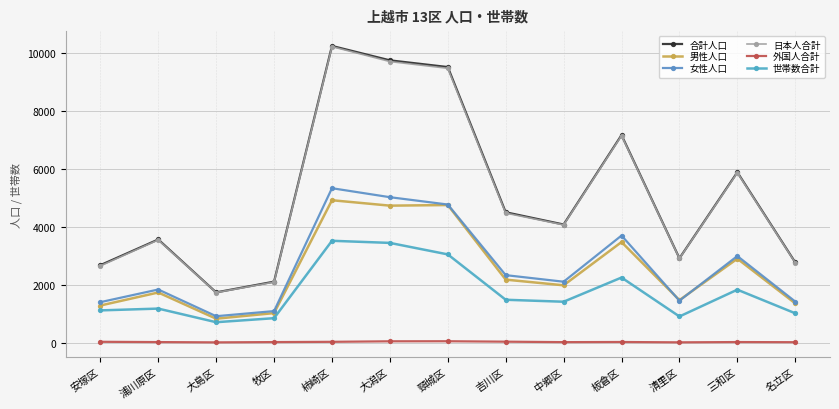

What is the maximum value for 女性人口?

5327